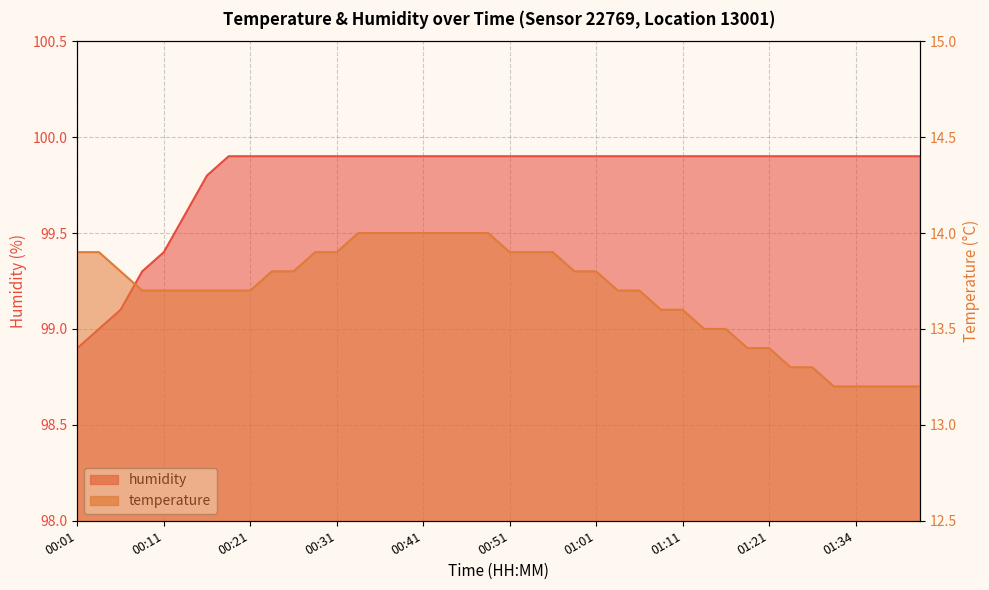

What is the average value of the temperature series?

13.7